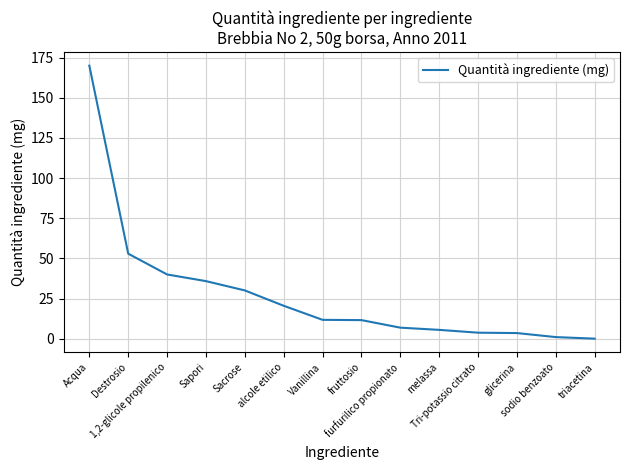

What is the maximum value shown in the chart?

170.0